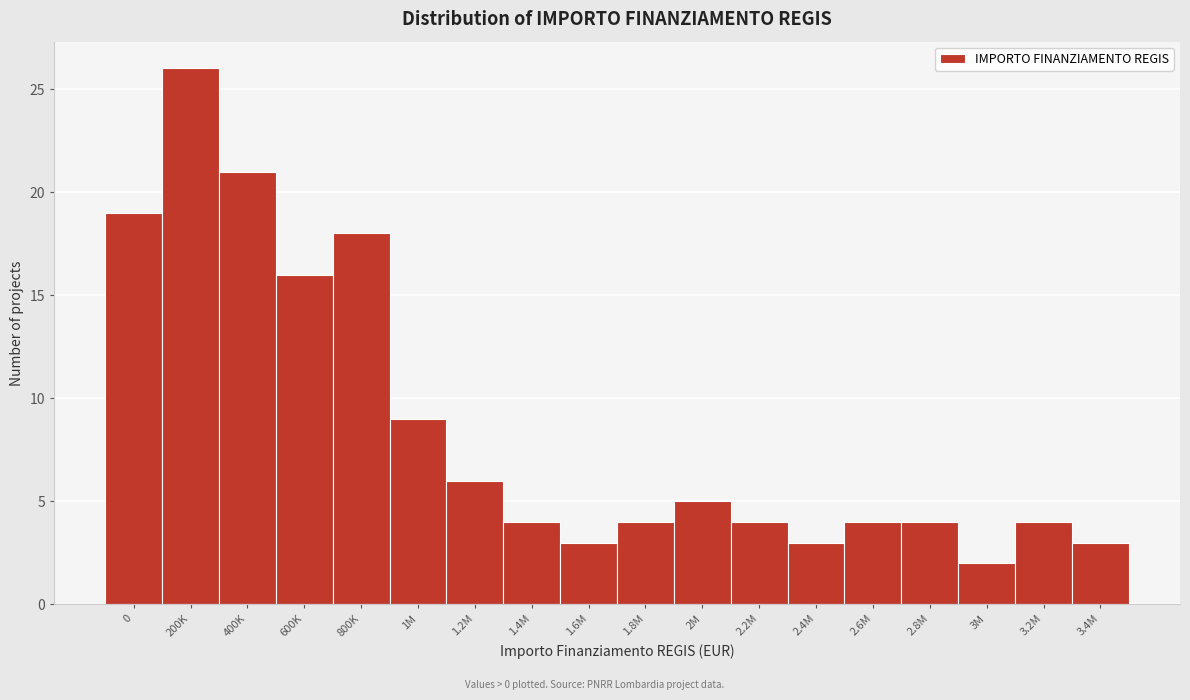

Reading left to right, what are all the values shown in this chart?

0=19	200K=26	400K=21	600K=16	800K=18	1M=9	1.2M=6	1.4M=4	1.6M=3	1.8M=4	2M=5	2.2M=4	2.4M=3	2.6M=4	2.8M=4	3M=2	3.2M=4	3.4M=3